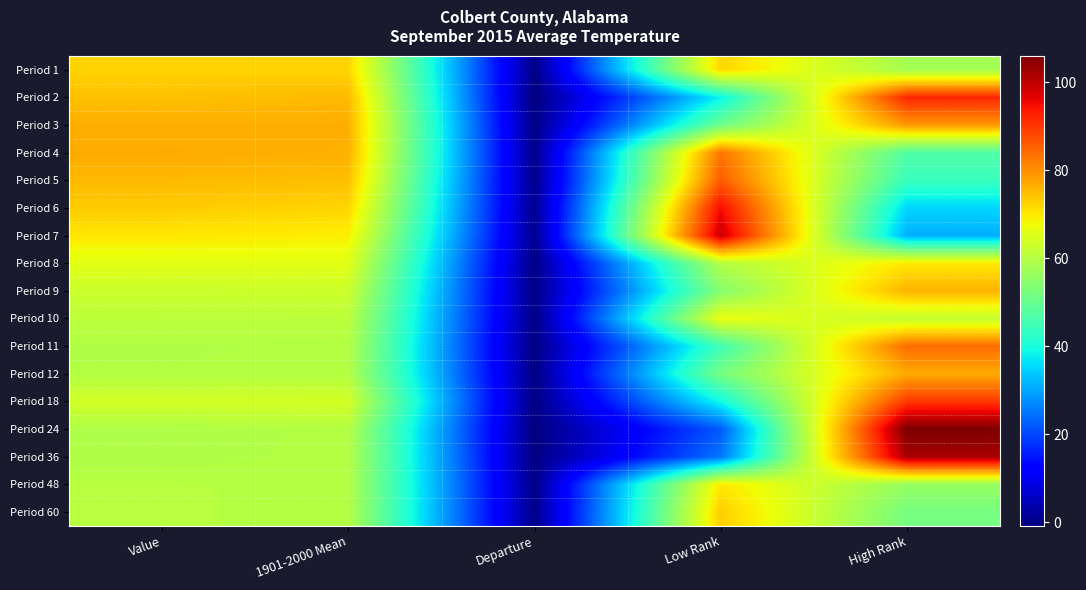

List the series in order of their peak value, lowest first.

Period 10, Period 8, Period 48, Period 1, Period 60, Period 9, Period 12, Period 3, Period 4, Period 11, Period 5, Period 18, Period 2, Period 6, Period 7, Period 36, Period 24